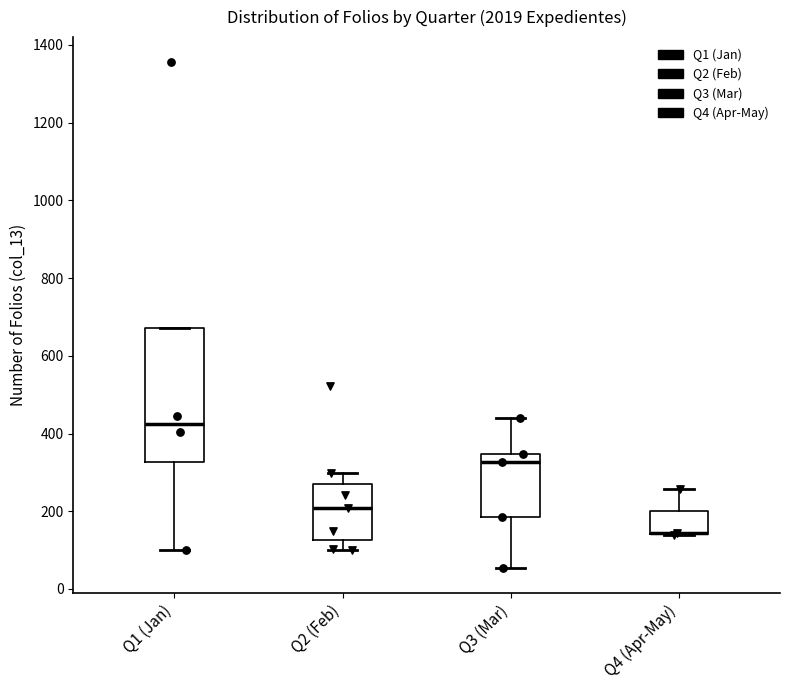

Reading left to right, transcribe this box plot: for each box, give where its median line is, the range the box spans, and where its two whiskers end, as read against the y-axis. The values are not printed on the chart, so give them approximately, as read against the axis.

Q1 (Jan): median 420, box 320 to 680, whiskers 100 to 680
Q2 (Feb): median 200, box 120 to 280, whiskers 100 to 300
Q3 (Mar): median 320, box 180 to 340, whiskers 60 to 440
Q4 (Apr-May): median 140 (drawn on the box's lower edge), box 140 to 200, whiskers 140 to 260